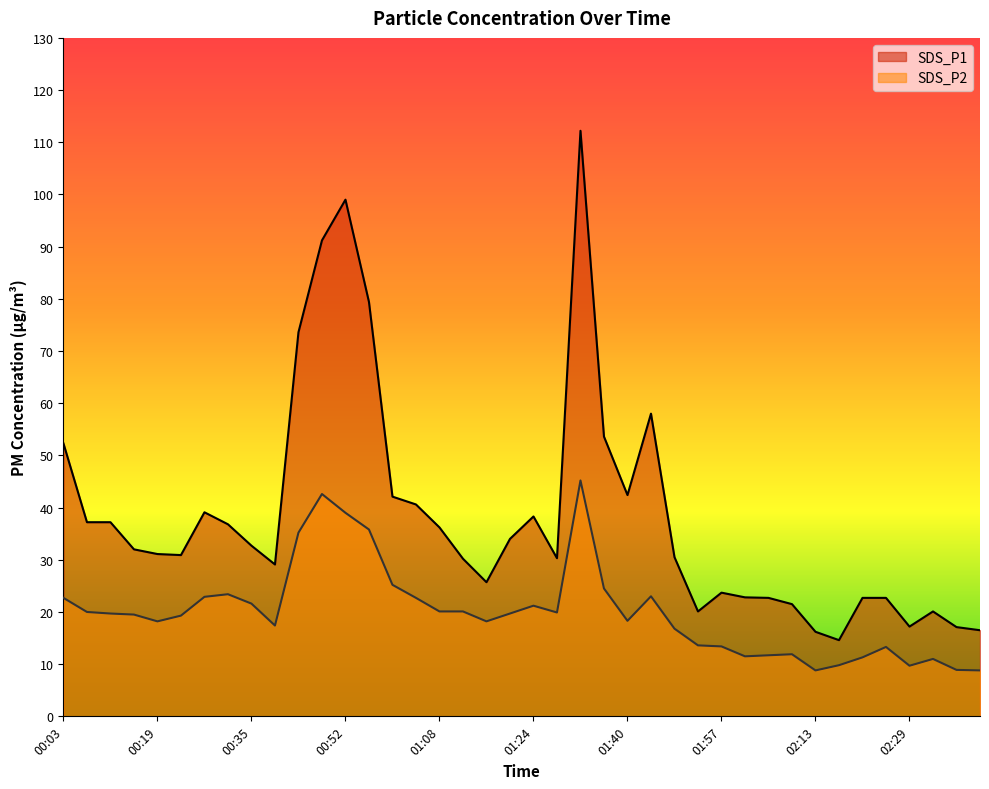

What value does the SDS_P1 series have at 00:56?

79.4